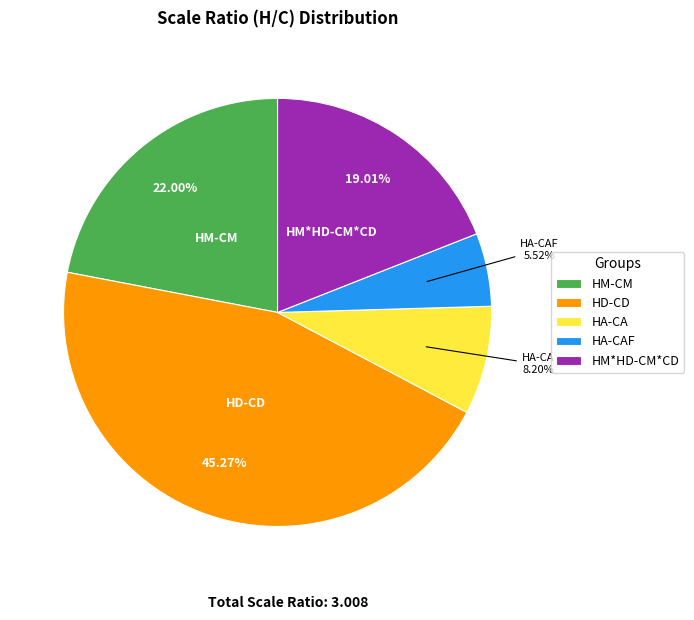

Is HM-CM the majority of the pie?

No